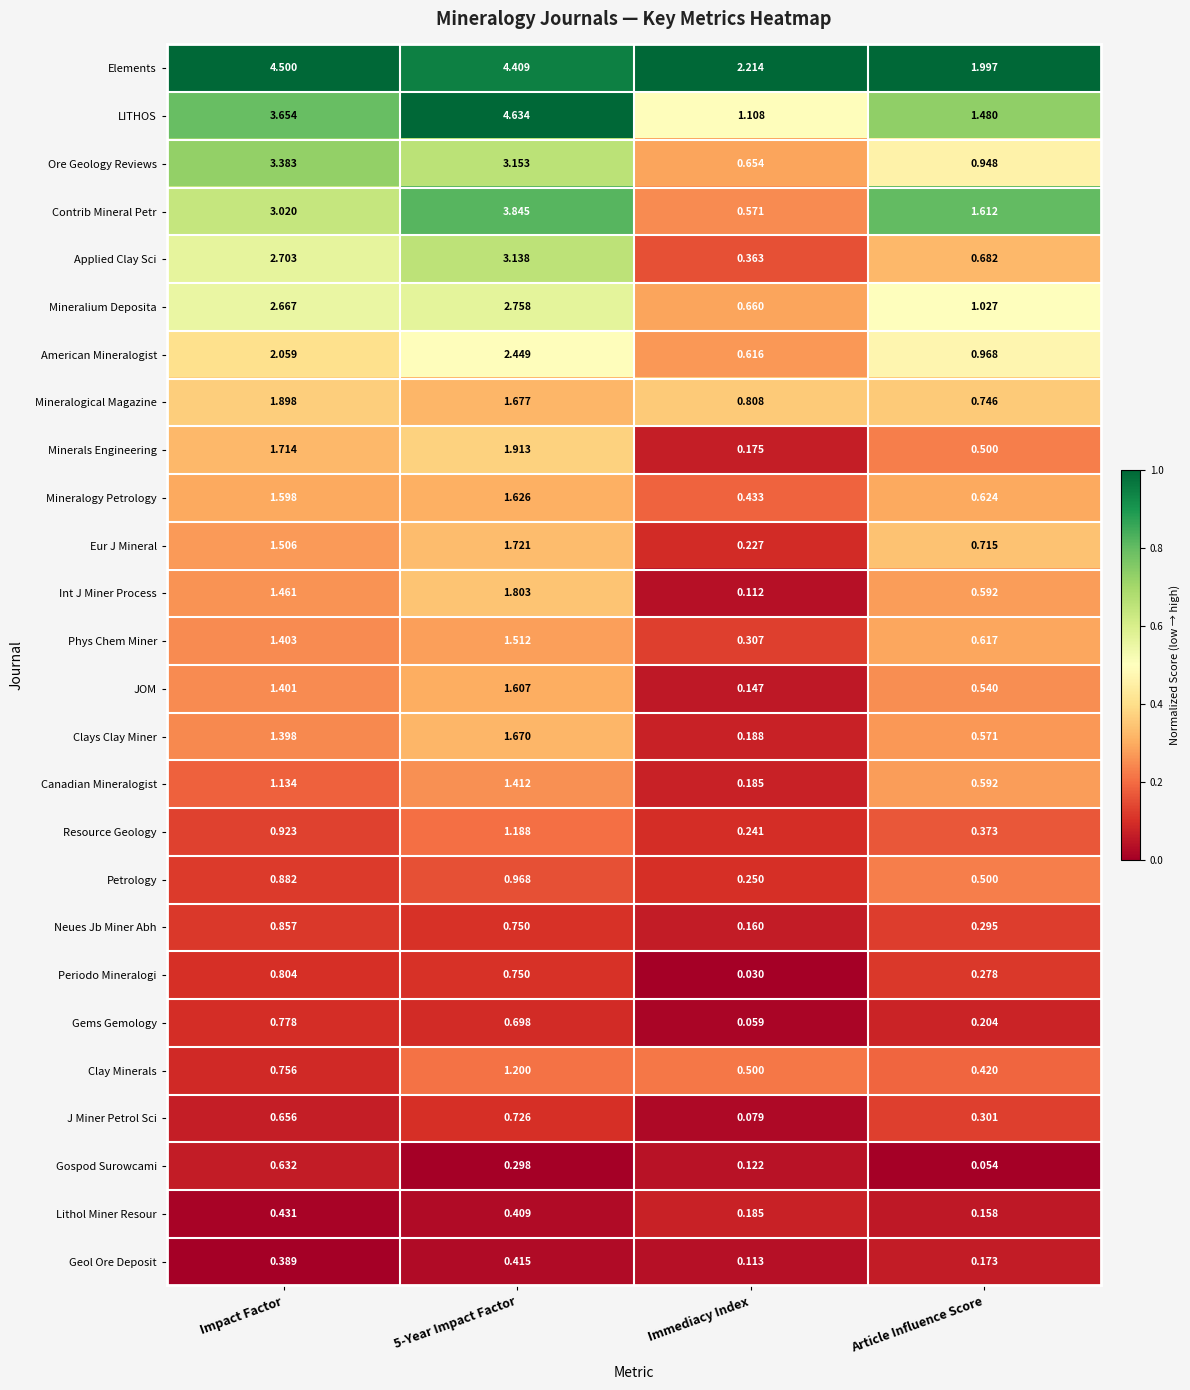

Rank the series by their maximum value, from lowest to highest.

Geol Ore Deposit, Lithol Miner Resour, Gospod Surowcami, J Miner Petrol Sci, Gems Gemology, Periodo Mineralogi, Neues Jb Miner Abh, Petrology, Resource Geology, Clay Minerals, Canadian Mineralogist, Phys Chem Miner, JOM, Mineralogy Petrology, Clays Clay Miner, Eur J Mineral, Int J Miner Process, Mineralogical Magazine, Minerals Engineering, American Mineralogist, Mineralium Deposita, Applied Clay Sci, Ore Geology Reviews, Contrib Mineral Petr, Elements, LITHOS